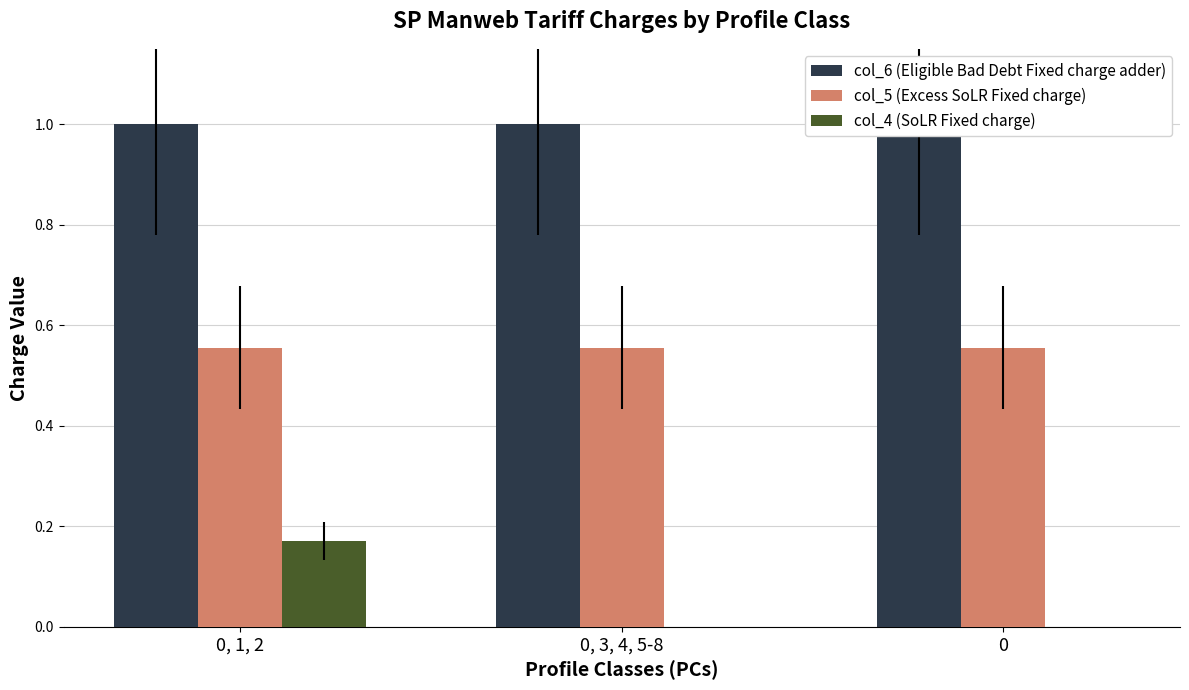

How many series are shown in this chart?

3